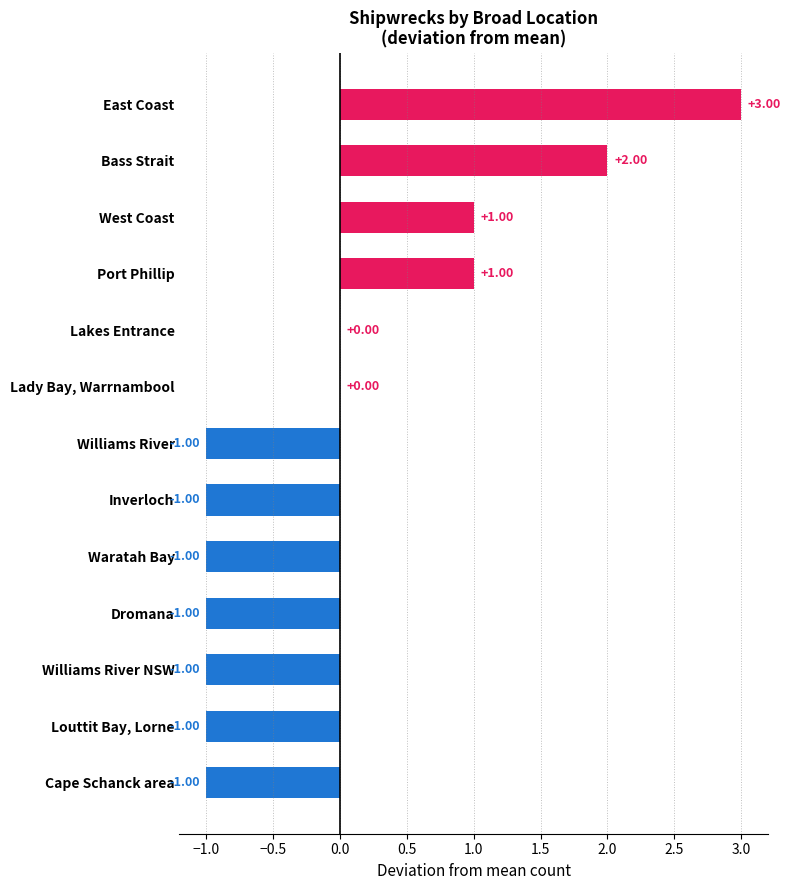

Which category has the highest value across all series?

East Coast